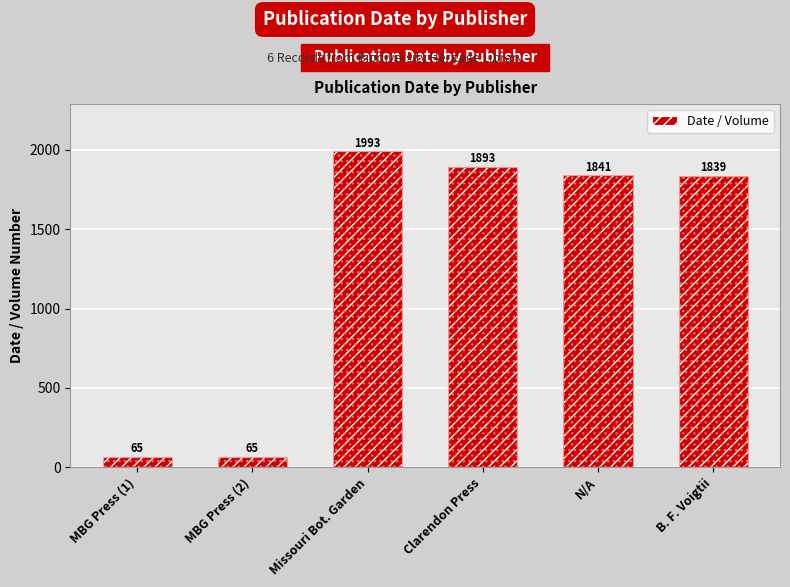

Between B. F. Voigtii and Missouri Bot. Garden, which is larger?

Missouri Bot. Garden